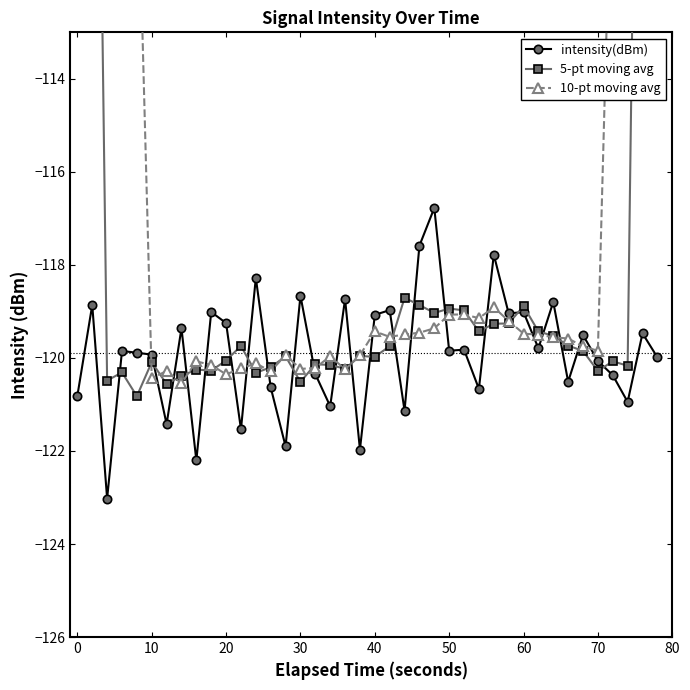

The value of intensity(dBm) at 40 is -171.5. True or false?

False